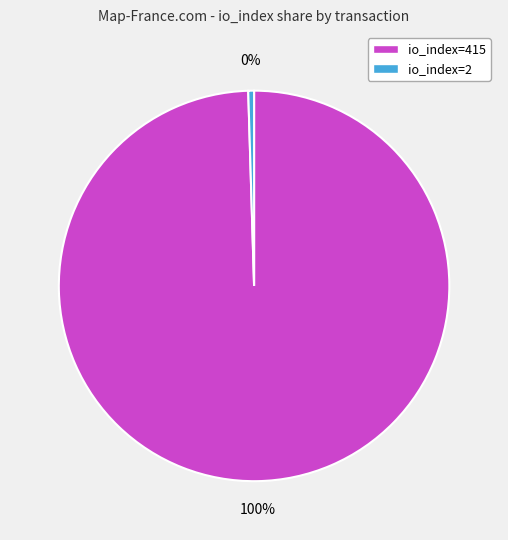

Between io_index=2 and io_index=415, which is larger?

io_index=415